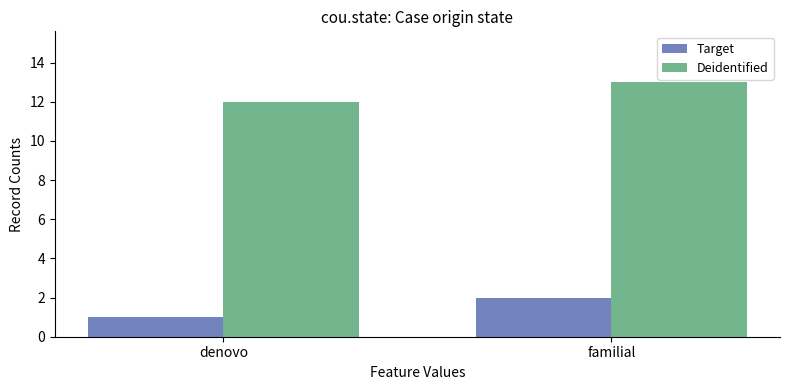

Are the bars horizontal?

No